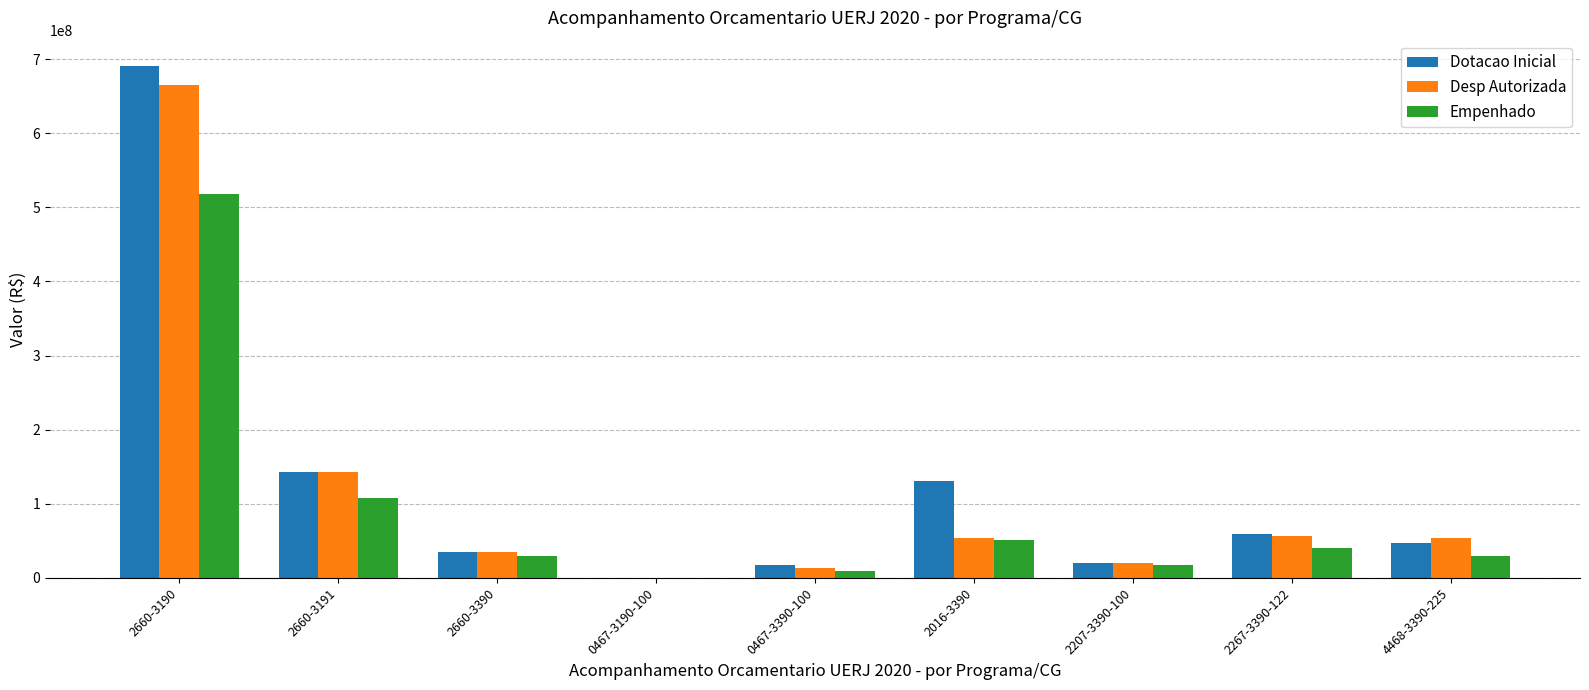

Are the bars horizontal?

No